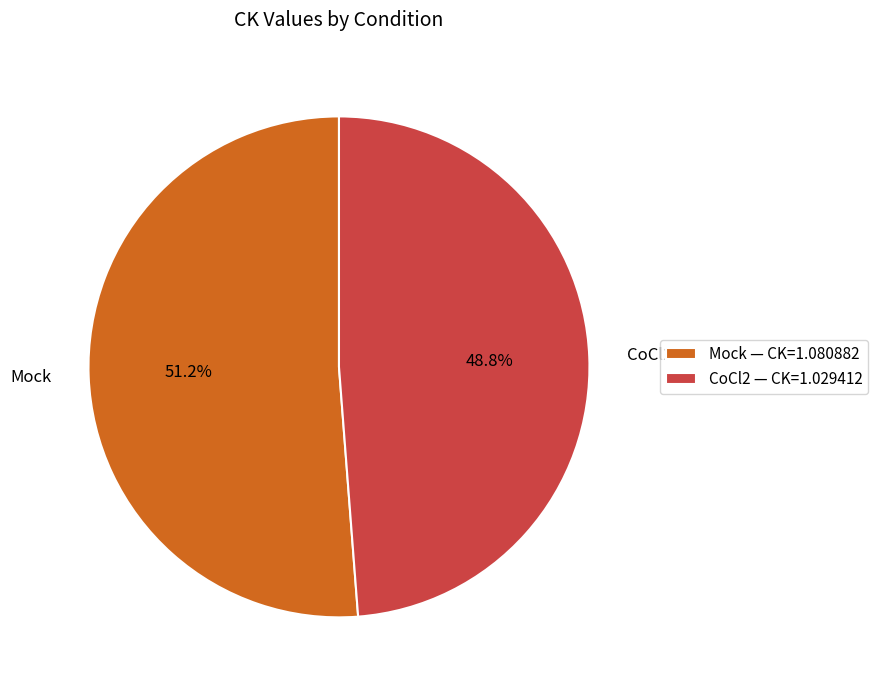

Approximately how many times larger is the value at CoCl2 compared to Mock?

1.0